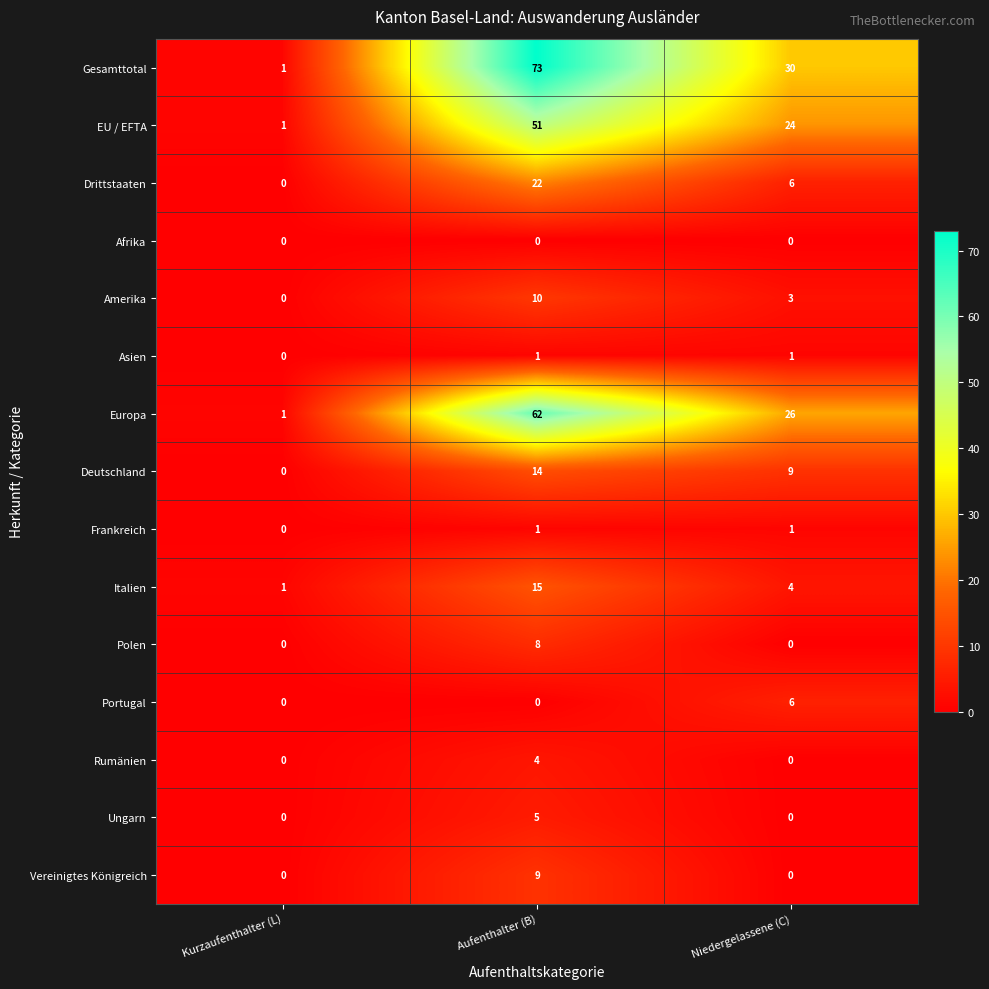

What is the difference between the highest and lowest values at Niedergelassene (C)?

30